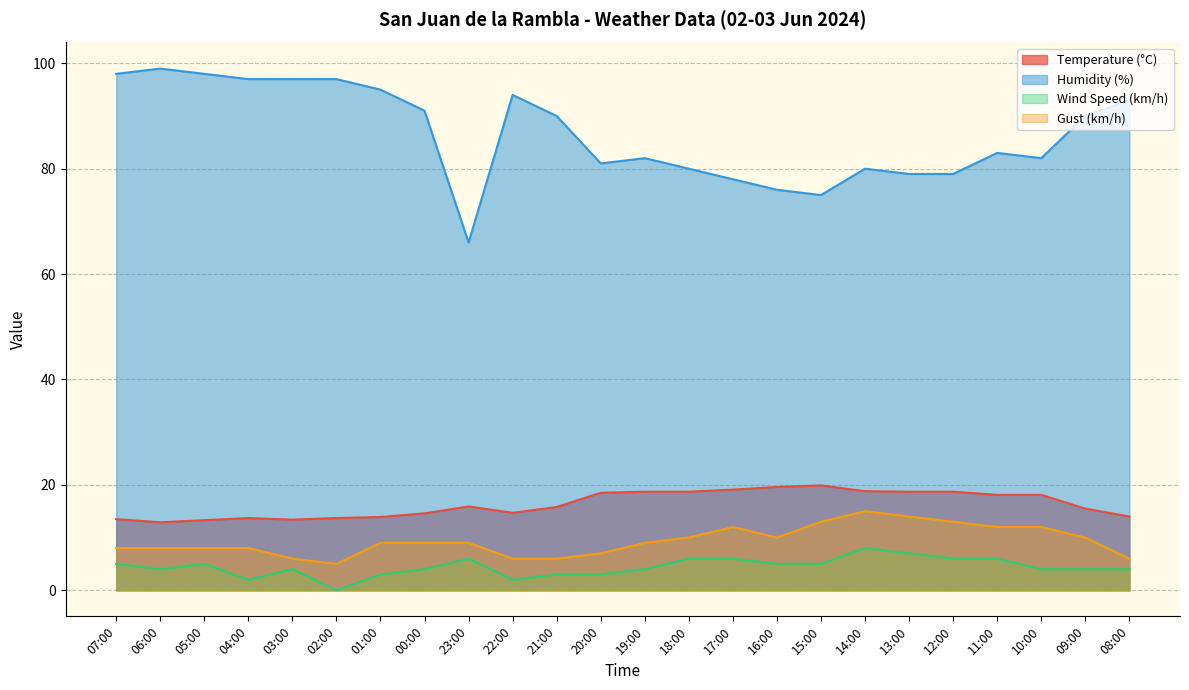

Rank the categories by Wind Speed (km/h) value from highest to lowest.

14:00, 13:00, 23:00, 18:00, 17:00, 12:00, 11:00, 07:00, 05:00, 16:00, 15:00, 06:00, 03:00, 00:00, 19:00, 10:00, 09:00, 08:00, 01:00, 21:00, 20:00, 04:00, 22:00, 02:00